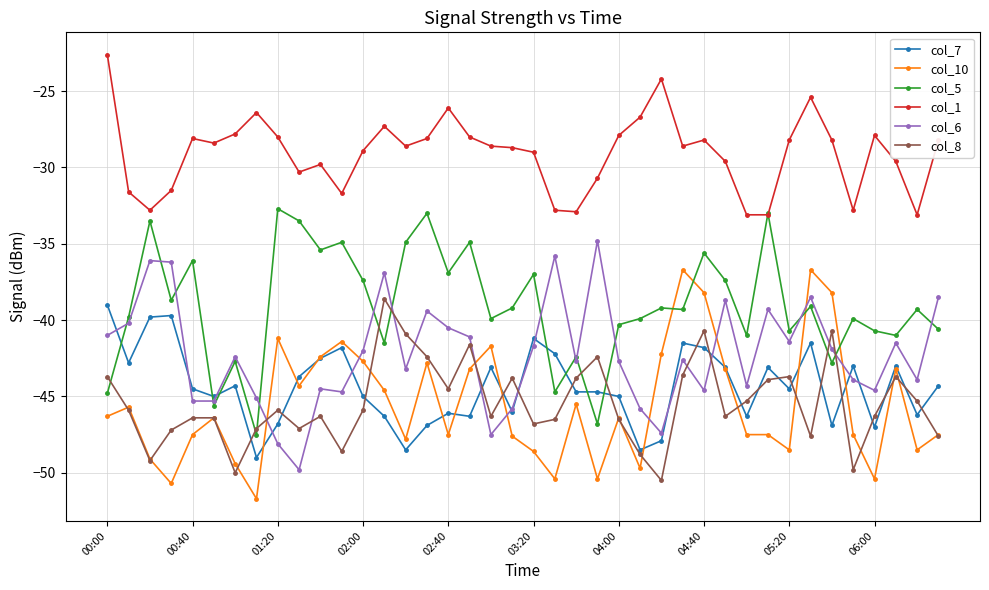

What is the lowest value of the col_7 series?

-49.0